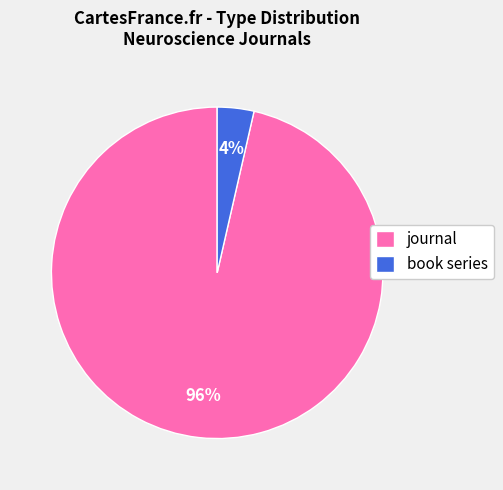

Which slice is the smallest?

book series